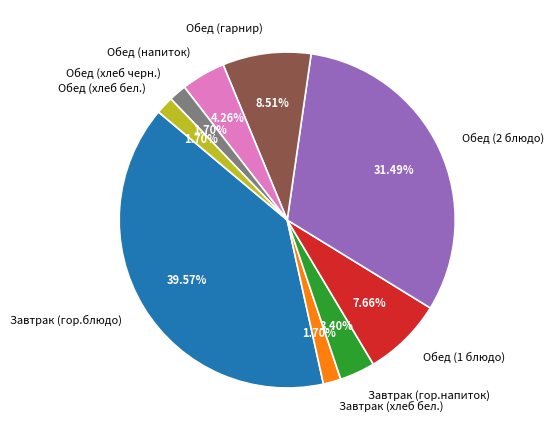

Does Обед (2 блюдо) account for over 50% of the chart?

No